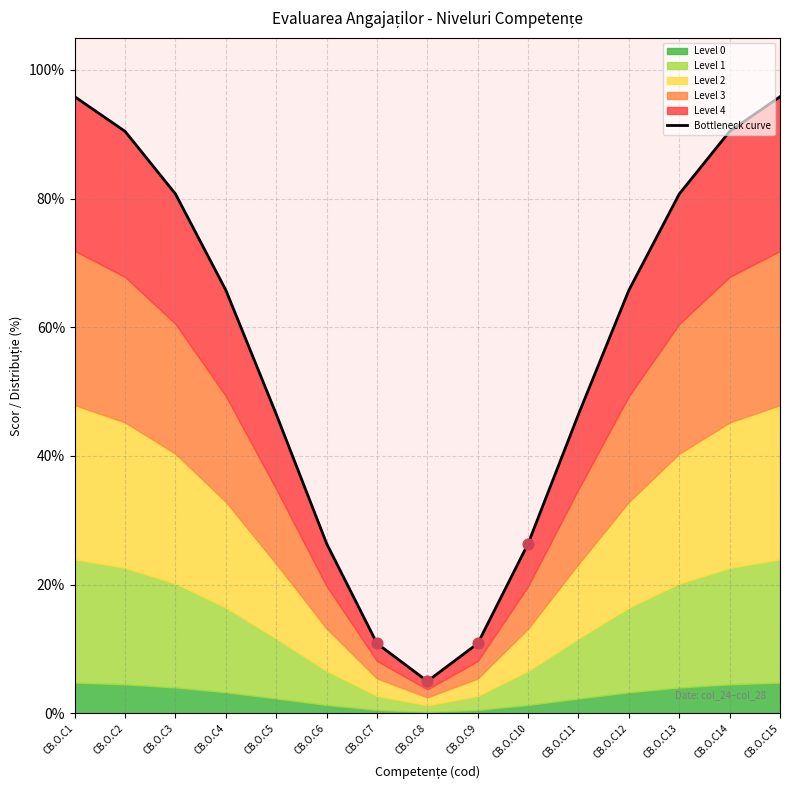

Which has a higher value, CB.O.C9 or CB.O.C10?

CB.O.C10